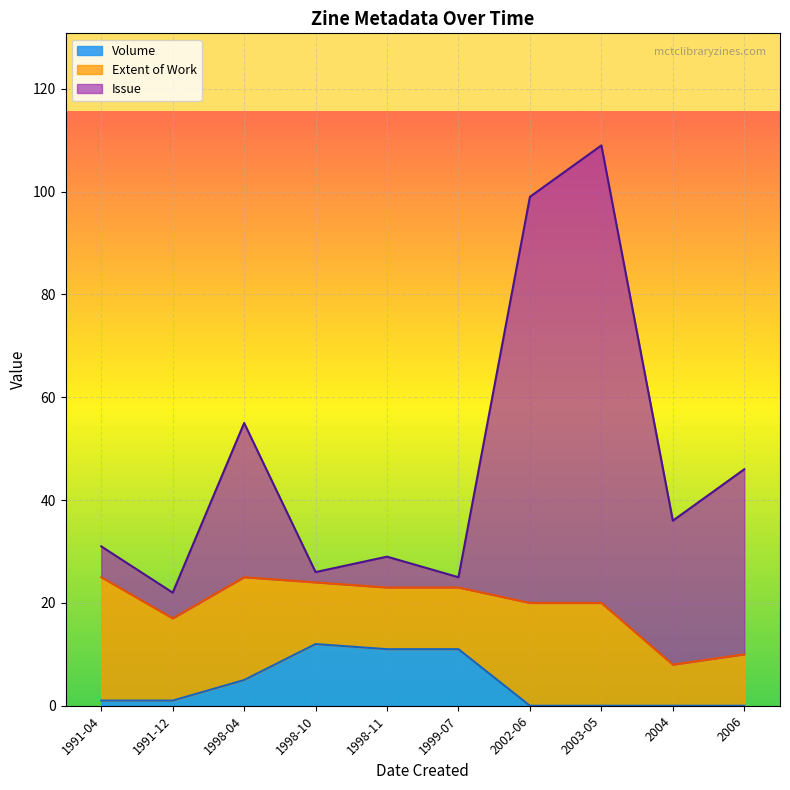

At which label does Issue first exceed 36?

1998-04